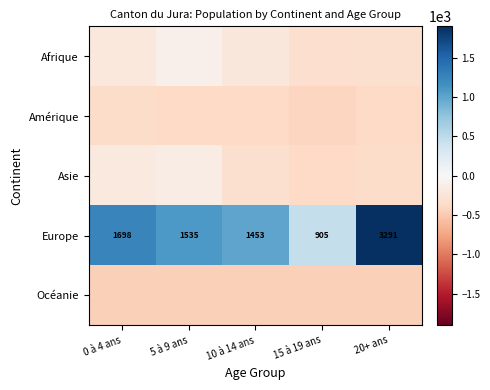

What is the difference between the maximum and minimum values in the Europe series?

2386.0